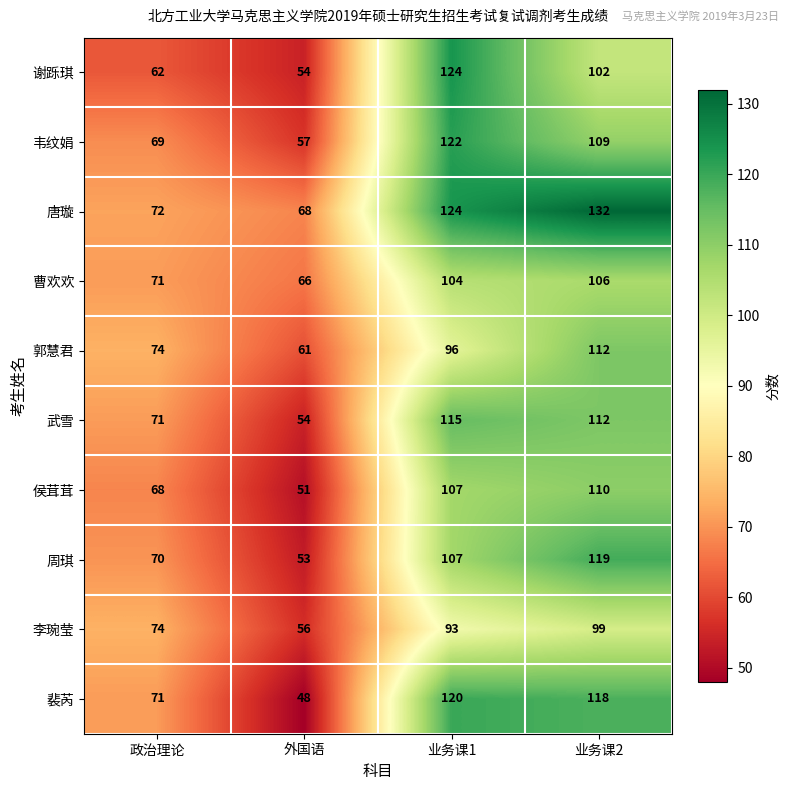

What is the sum of all 周琪 values?

349